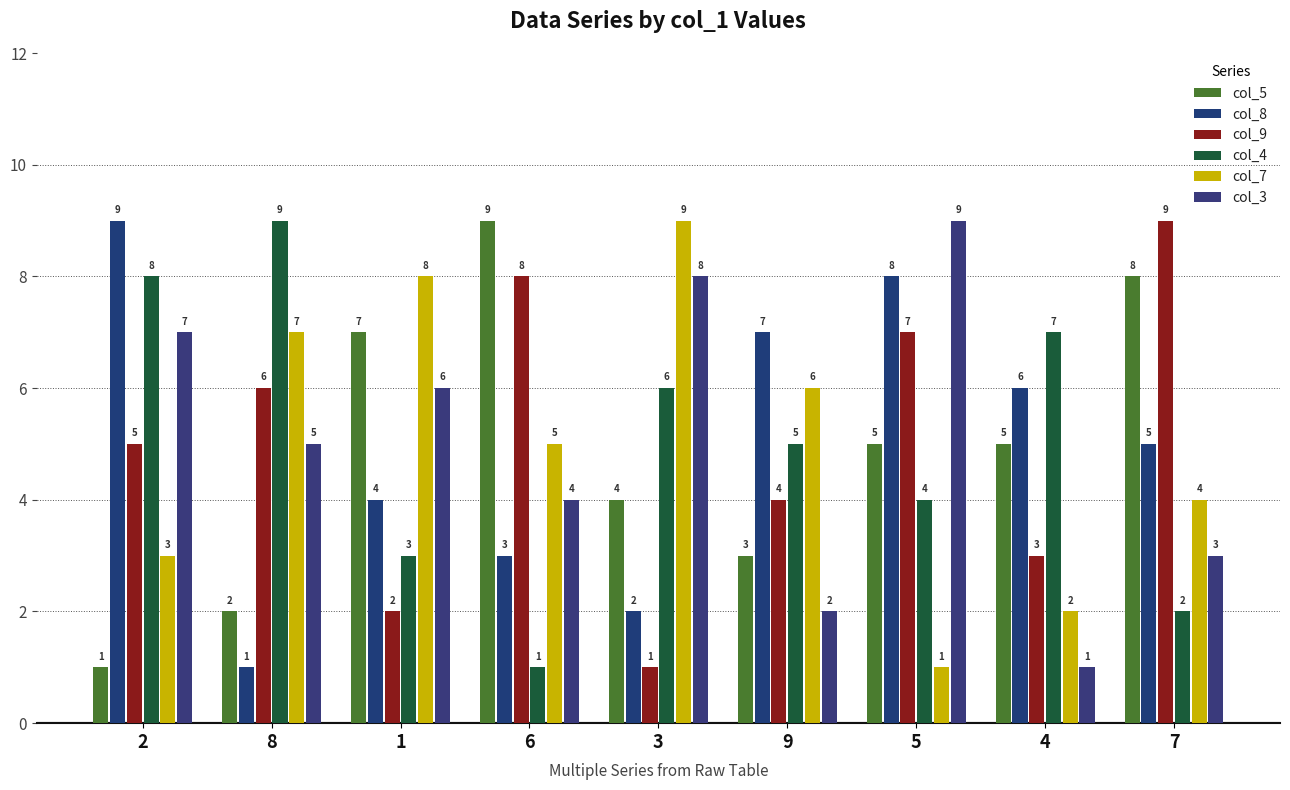

Which series has the largest total across all categories?

col_8